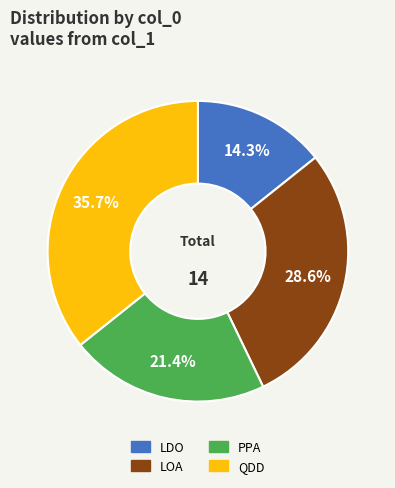

To the nearest percent, what is the difference between the LOA and LDO slice percentages?

14%